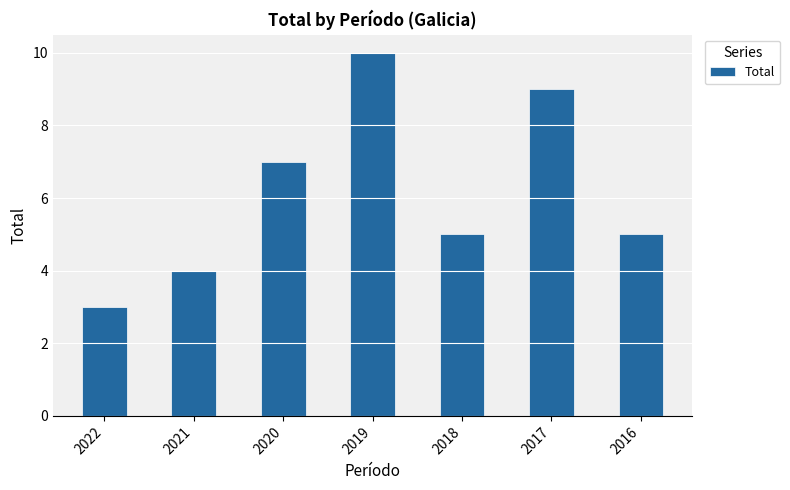

What is the change in value from 2022 to 2019?

+7